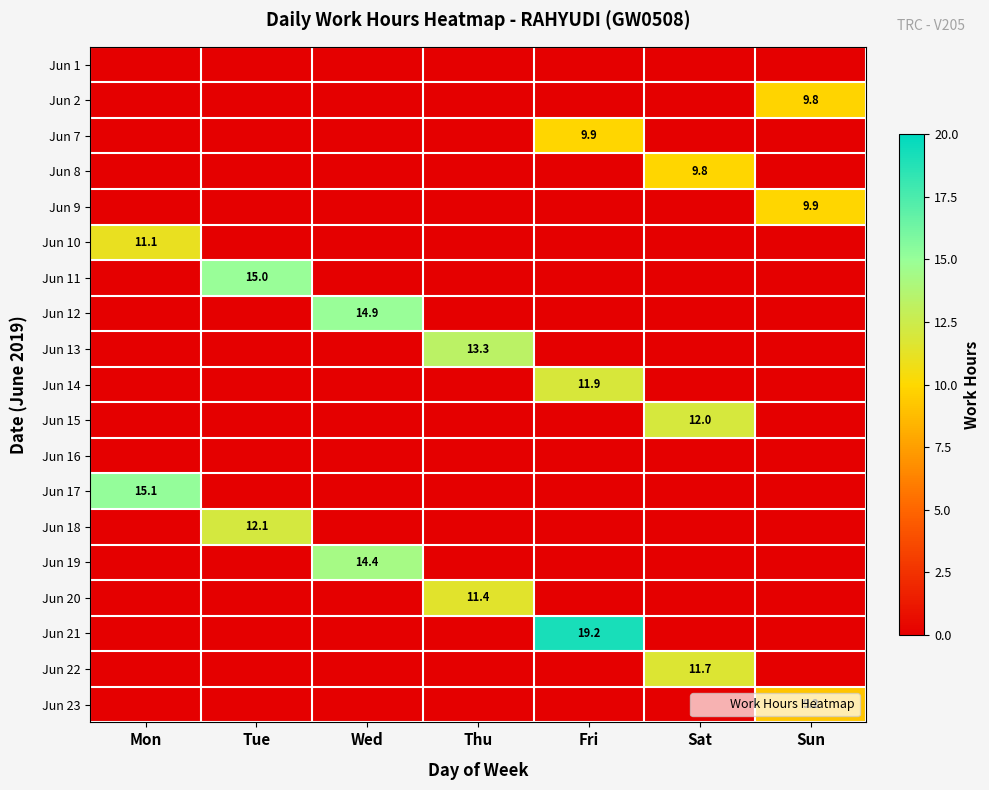

At which label is Jun 9 closest to 4?

Mon